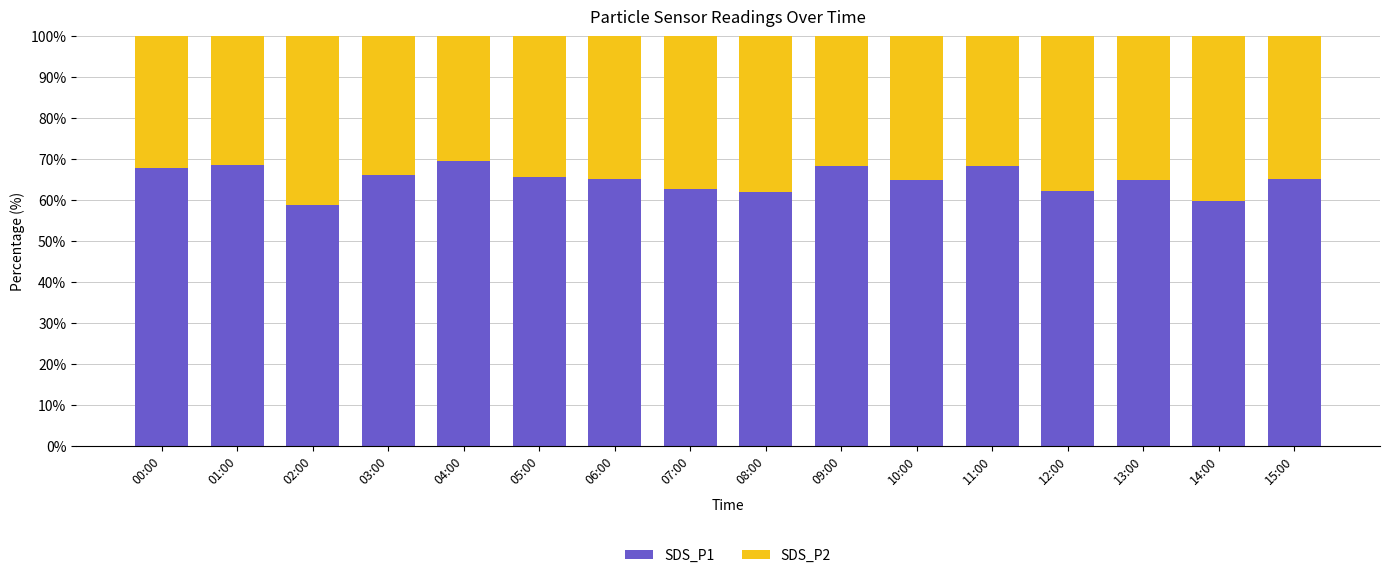

What is the maximum value for SDS_P1?

69.5